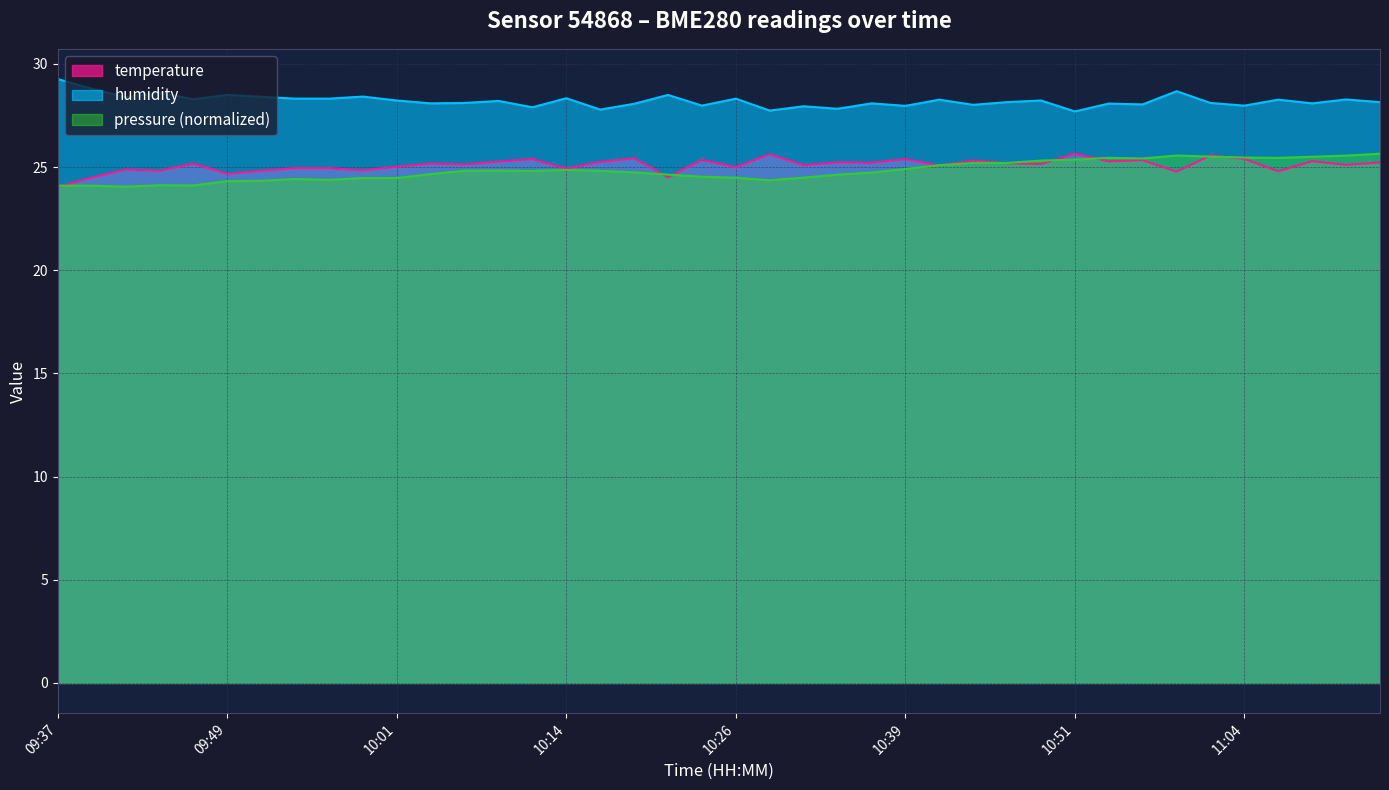

Which label corresponds to the smallest value in the chart?

09:37